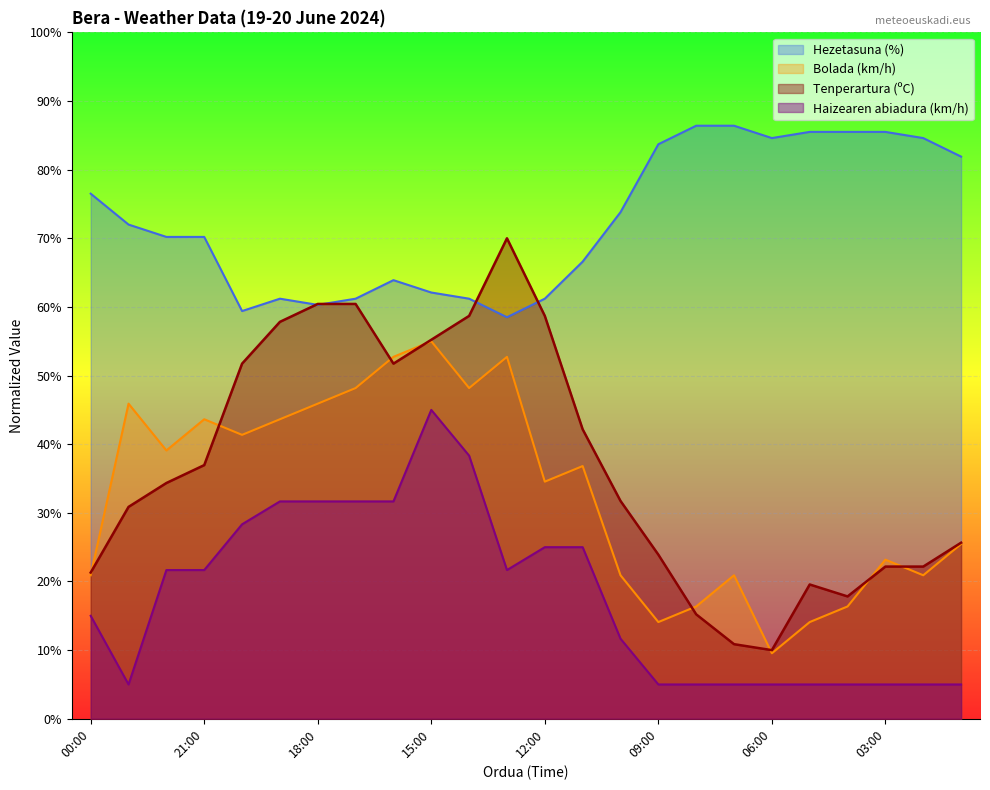

True or false: Tenperartura (ºC) and Hezetasuna (%) intersect in this chart.

True